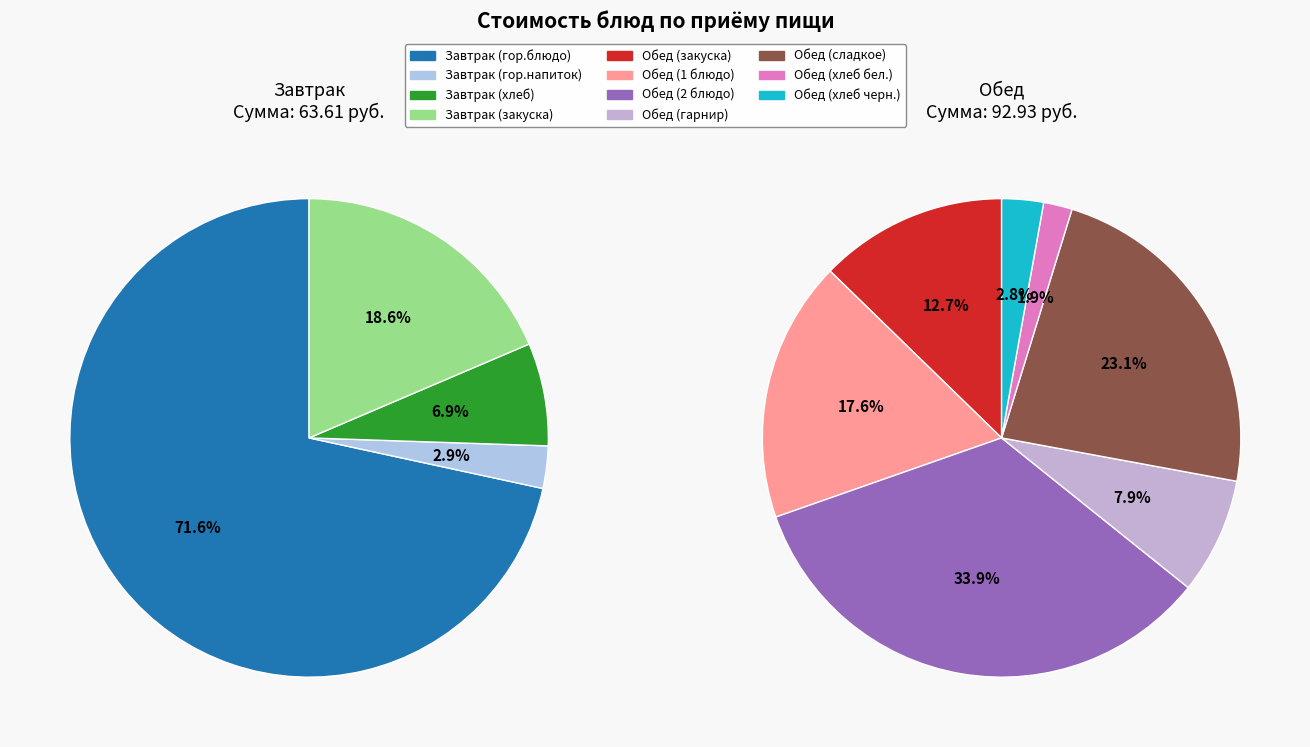

Between Завтрак (хлеб) and Обед (гарнир), which is larger?

Обед (гарнир)